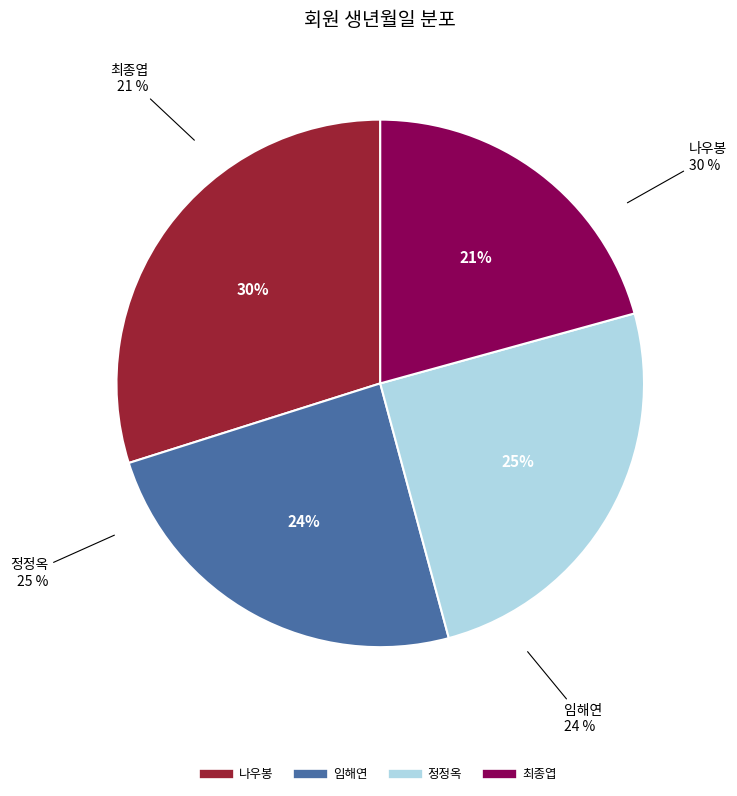

How many slices are in this pie chart?

4